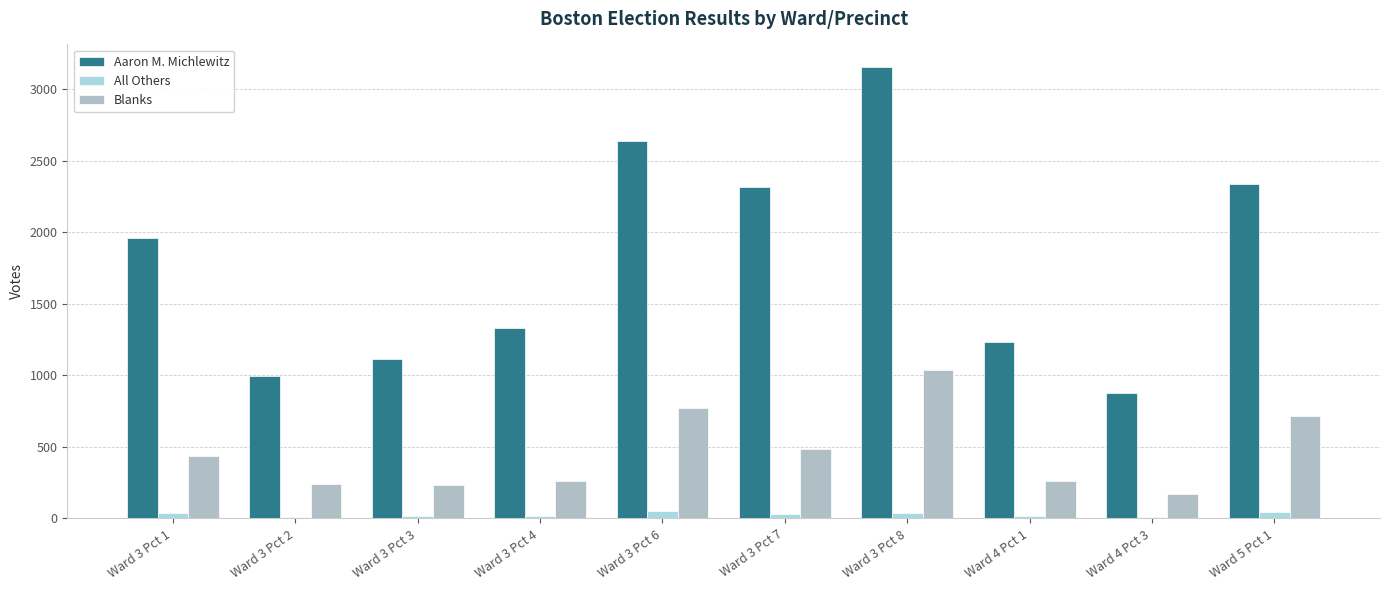

Are the bars horizontal?

No